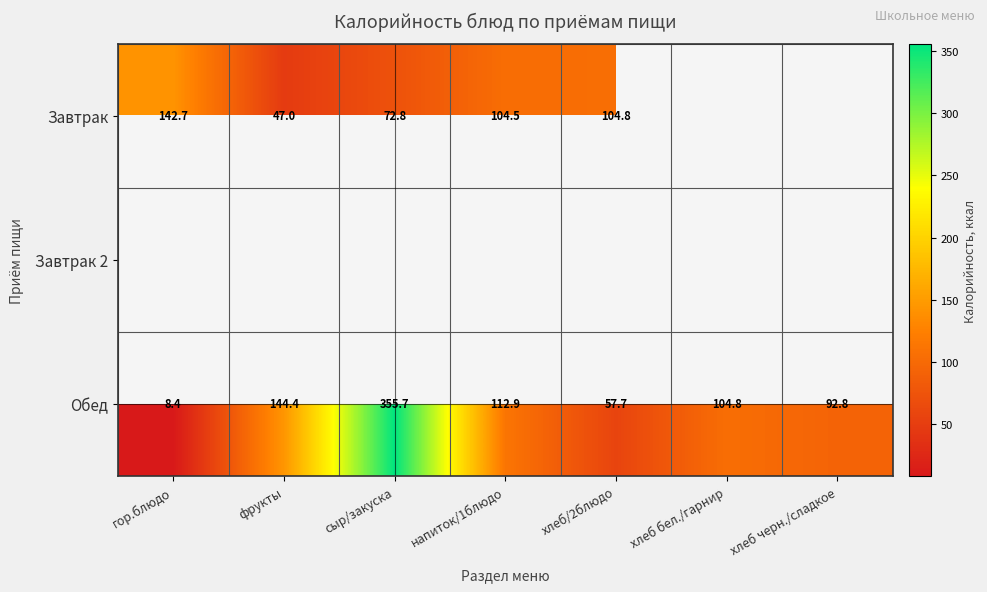

At which label is Обед closest to 182?

фрукты